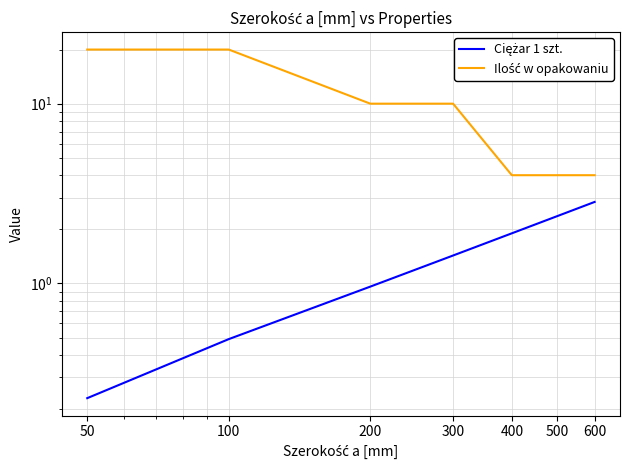

What is the approximate value of Ilość w opakowaniu at 200?

10.0